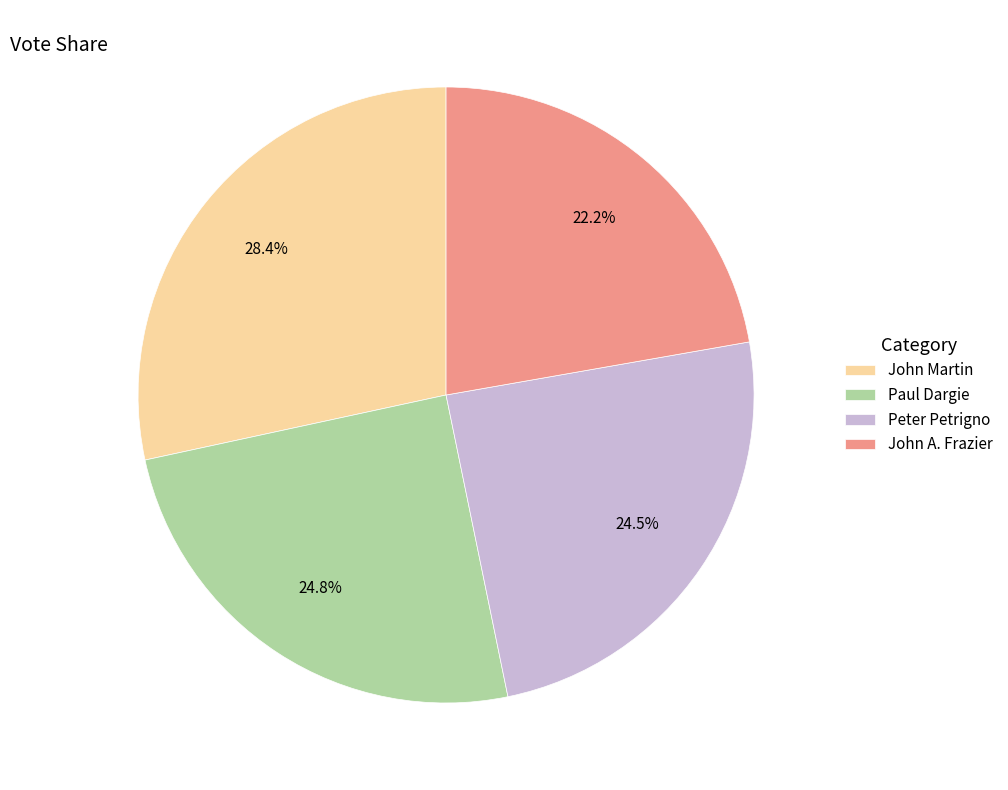

How many segments does this pie chart have?

4